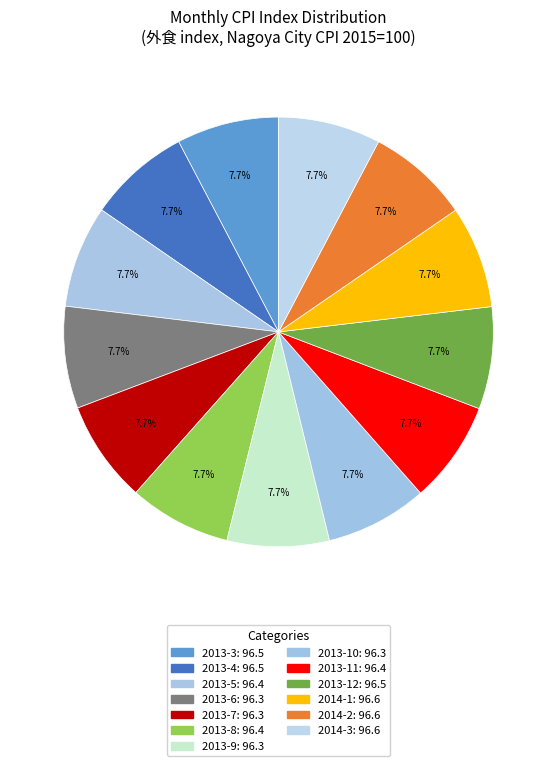

To the nearest percent, what portion does 2014-2 represent?

8%